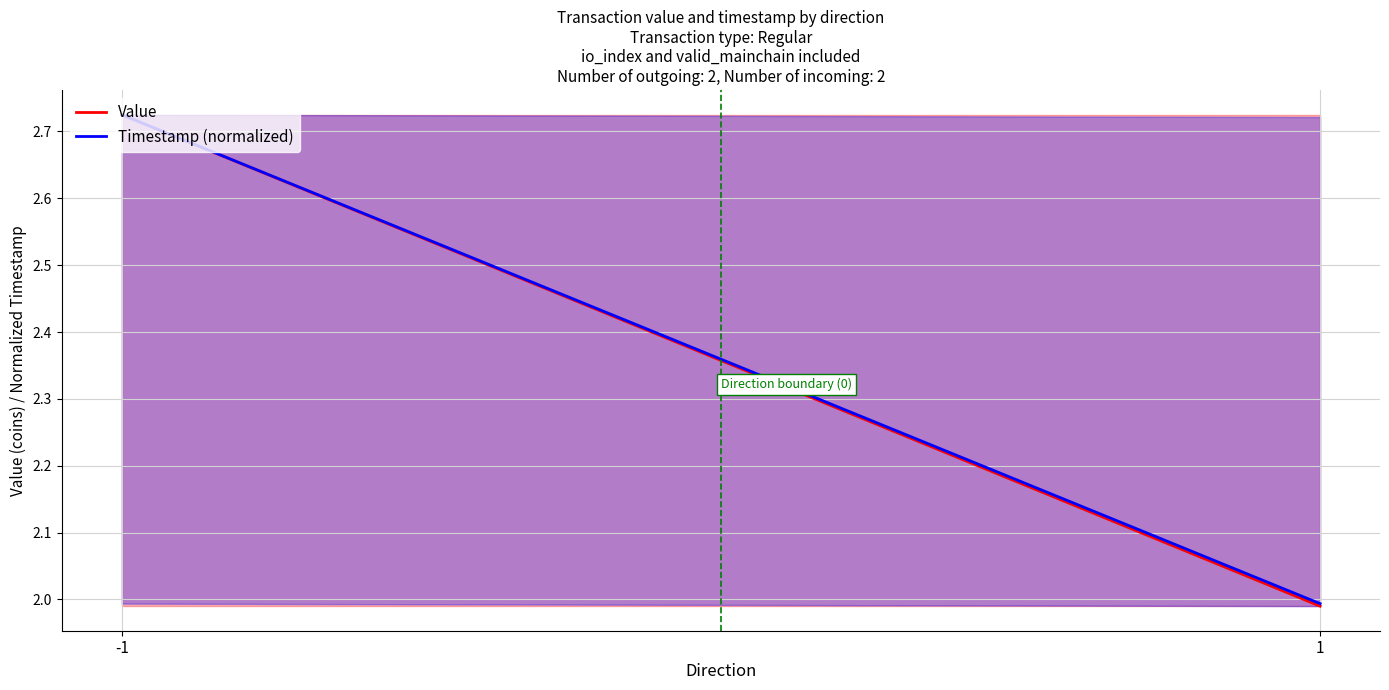

Does the chart display data point markers on the line(s)?

No